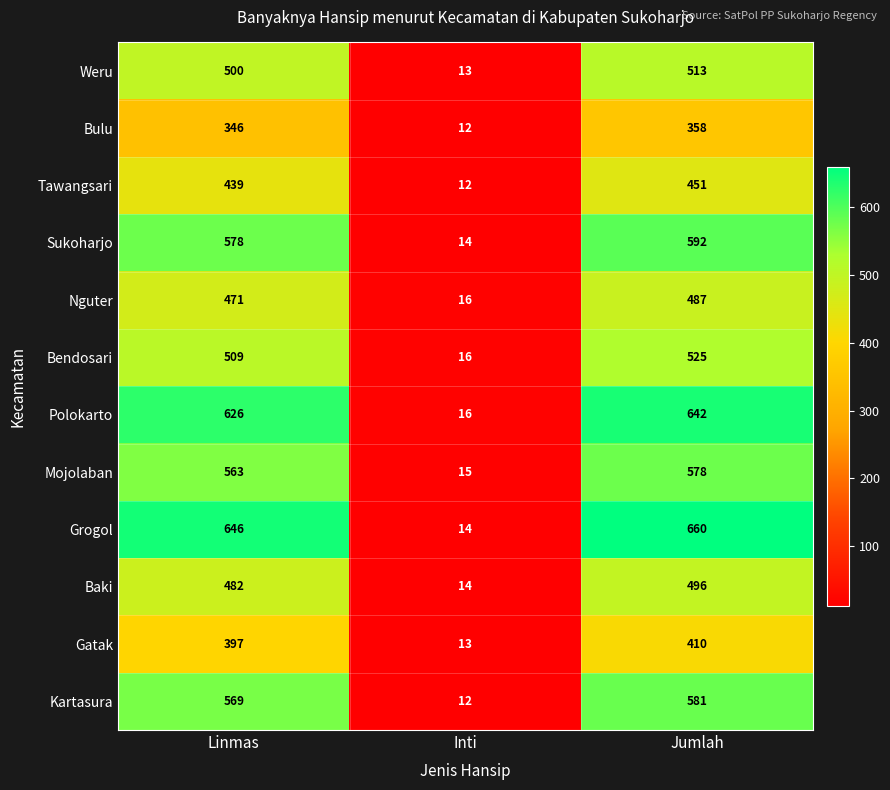

Which series has the largest total across all categories?

Grogol